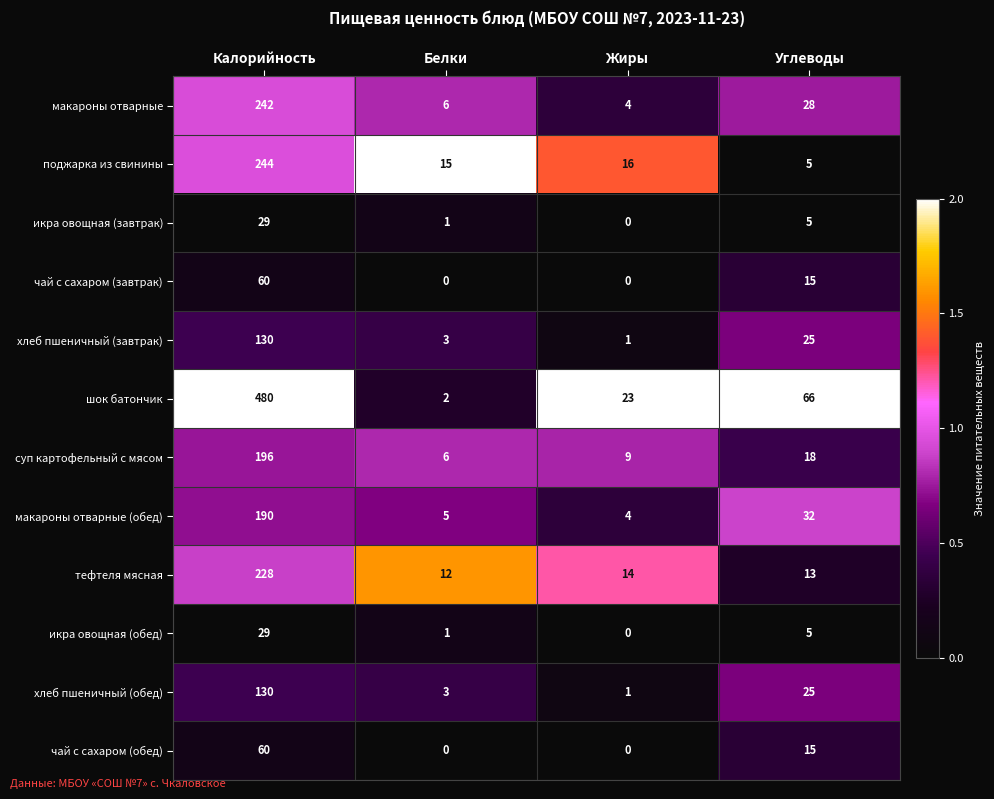

What is the maximum value for хлеб пшеничный (обед)?

130